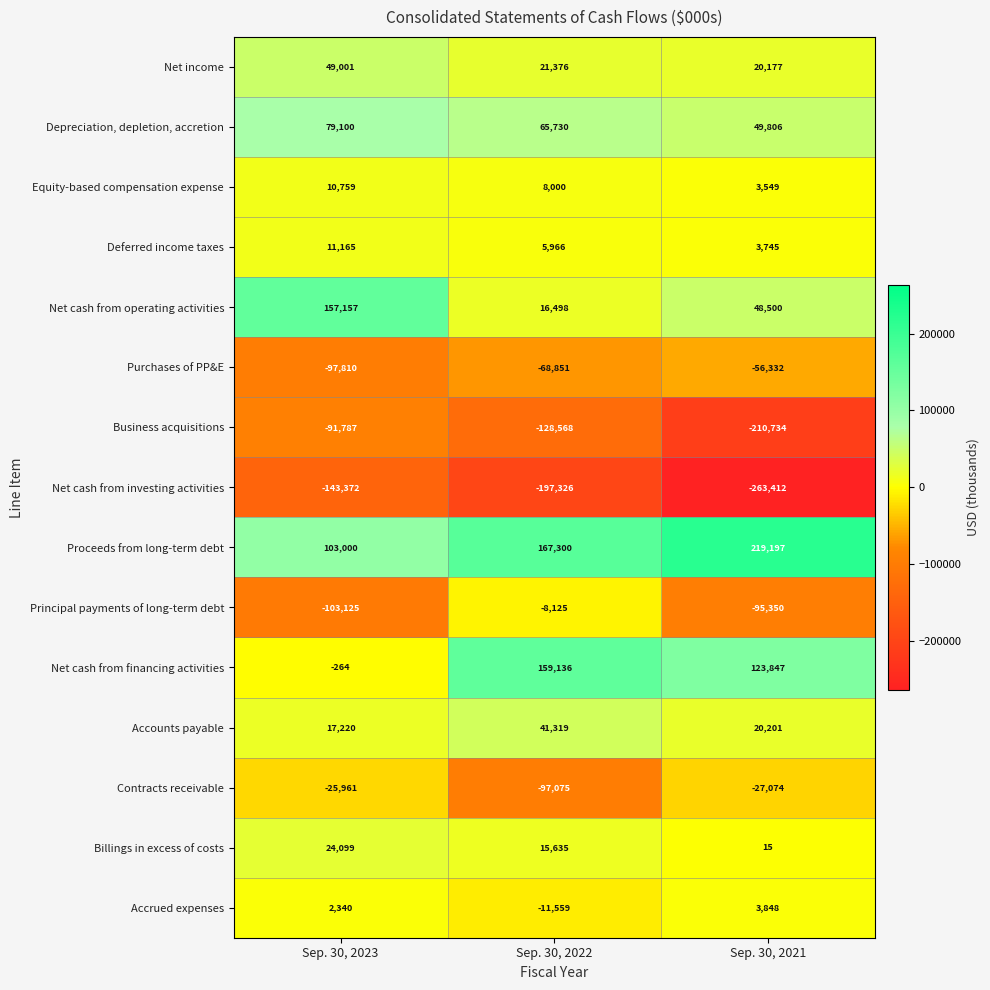

What is the approximate value of Proceeds from long-term debt at Sep. 30, 2023, to the nearest 50?

103000